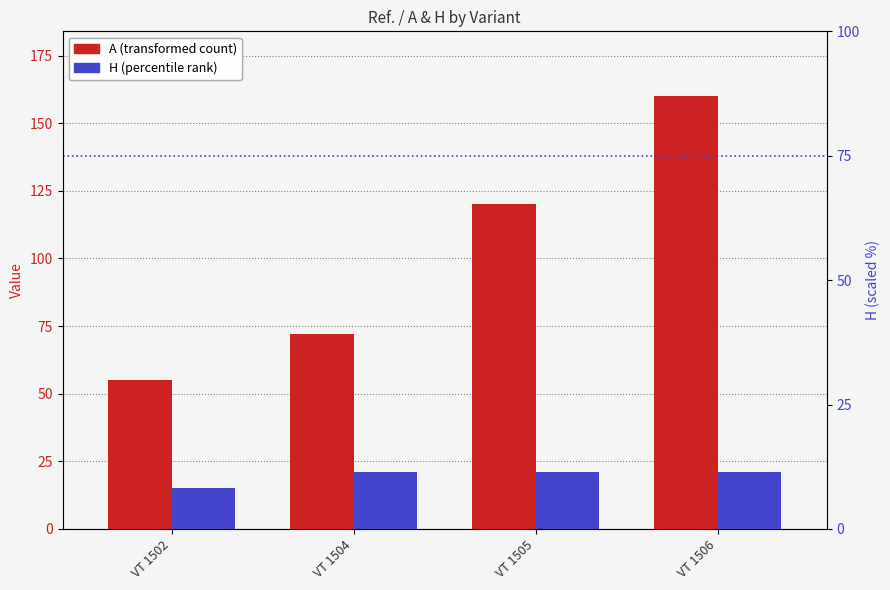

What are all the series names shown in the legend?

A, H